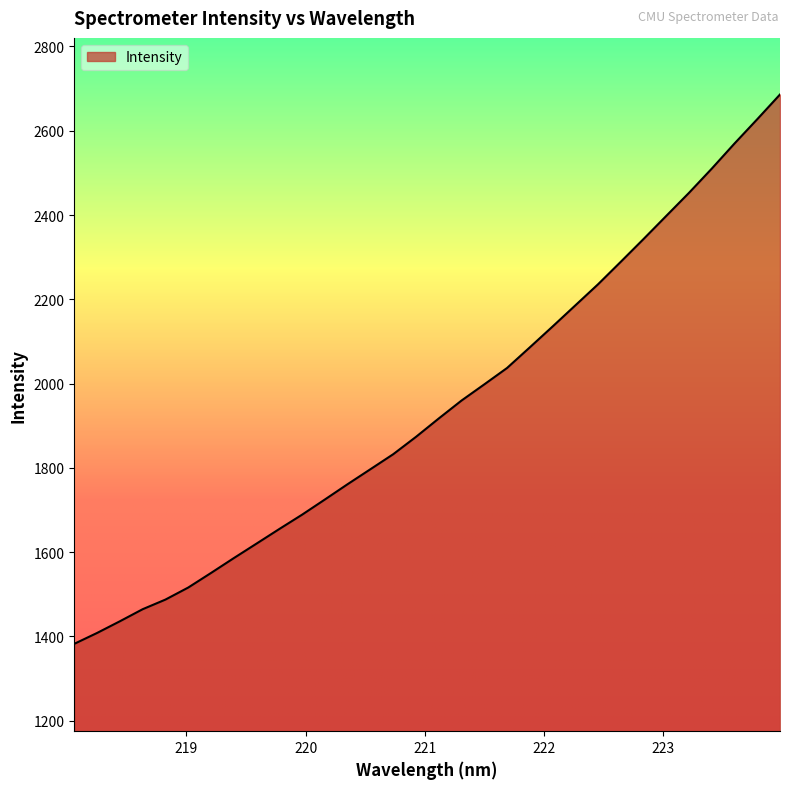

How many distinct data groups are displayed?

1